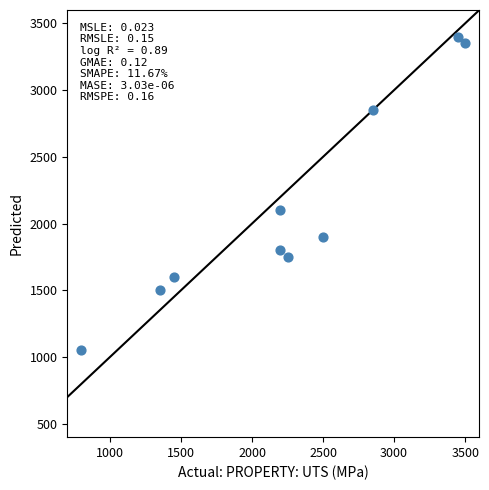

What Y value in the scatter plot is closest to 2225?

2100